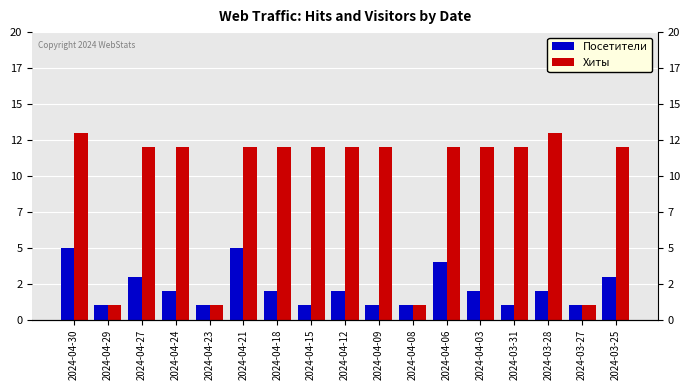

Which series has the largest range (max minus min)?

Хиты